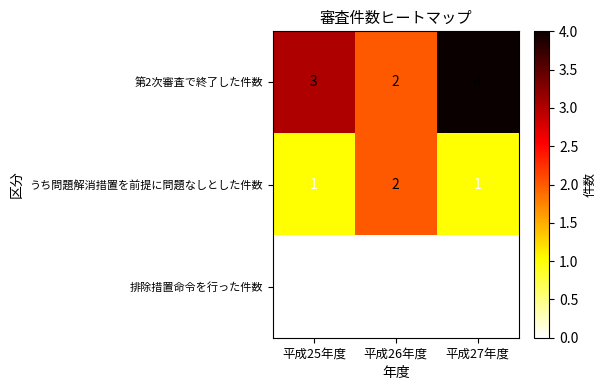

The 排除措置命令を行った件数 series shows 0 at 平成26年度. True or false?

True